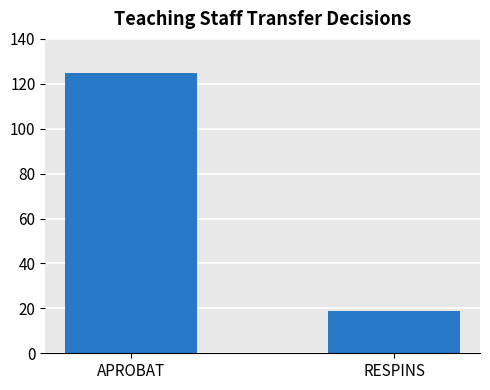

The chart shows a value of 194 at APROBAT. True or false?

False